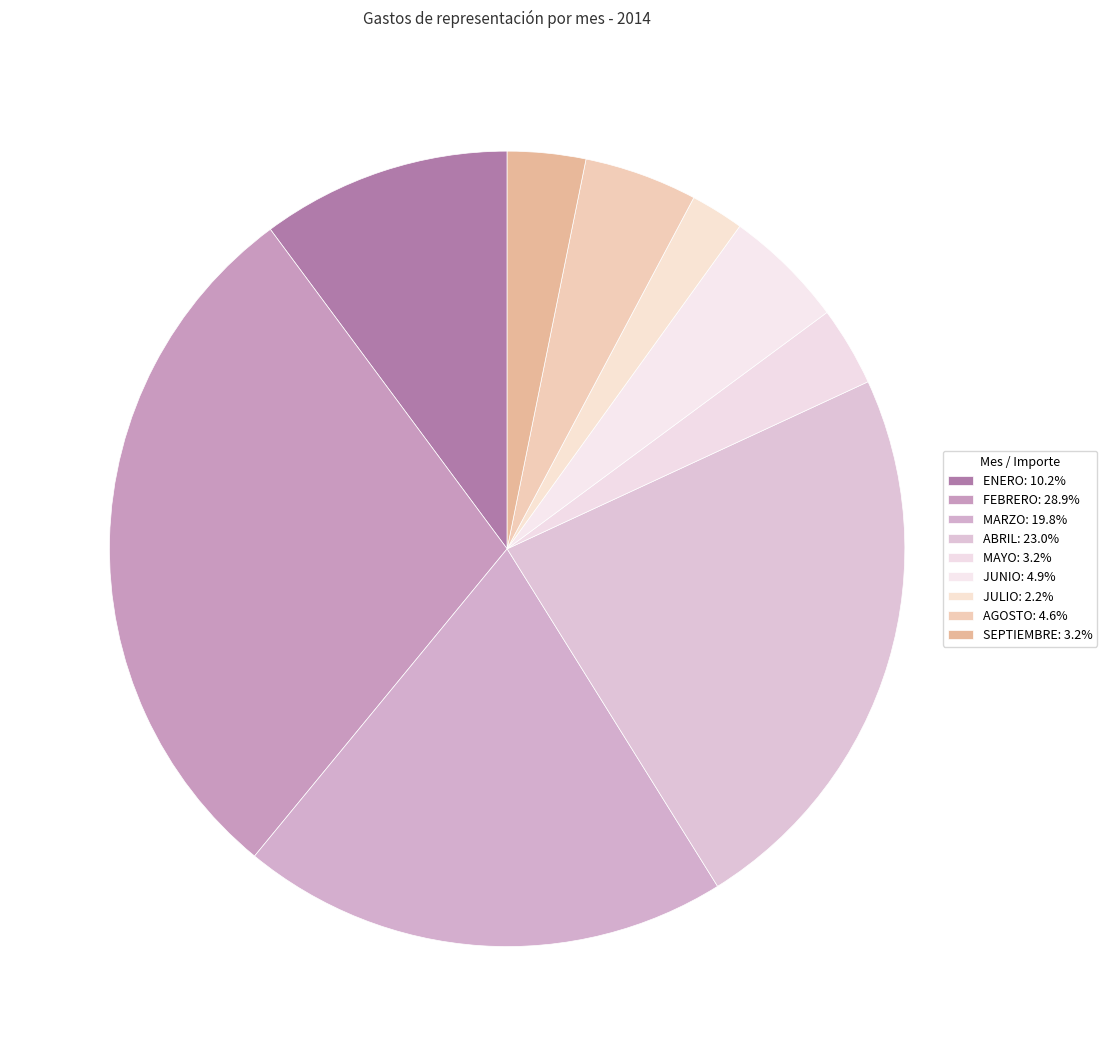

Is there any slice that represents more than half of the pie?

No